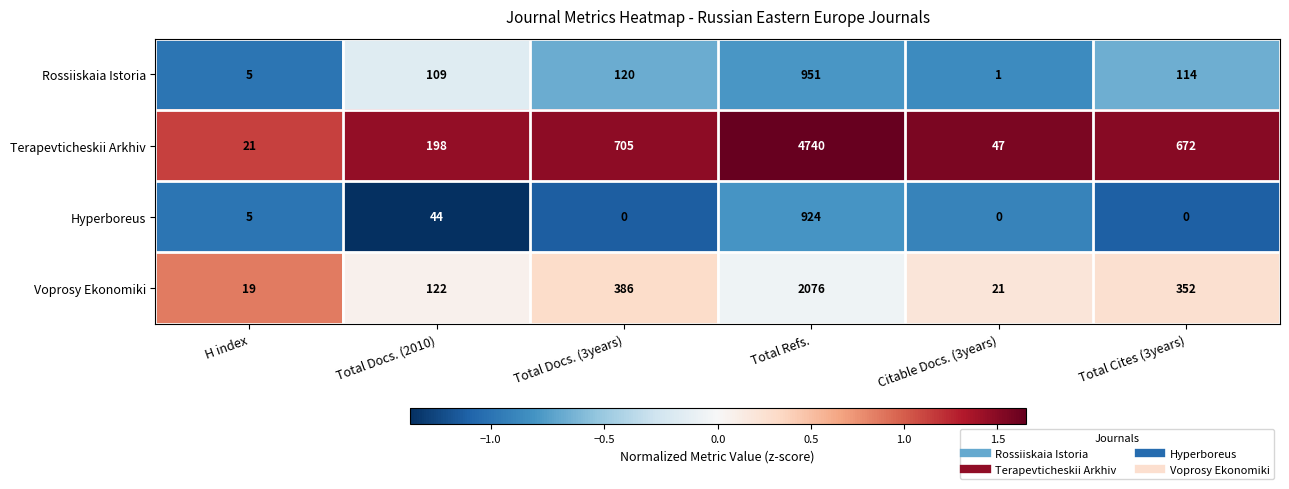

Where does the Rossiiskaia Istoria series first go above 114?

Total Docs. (3years)